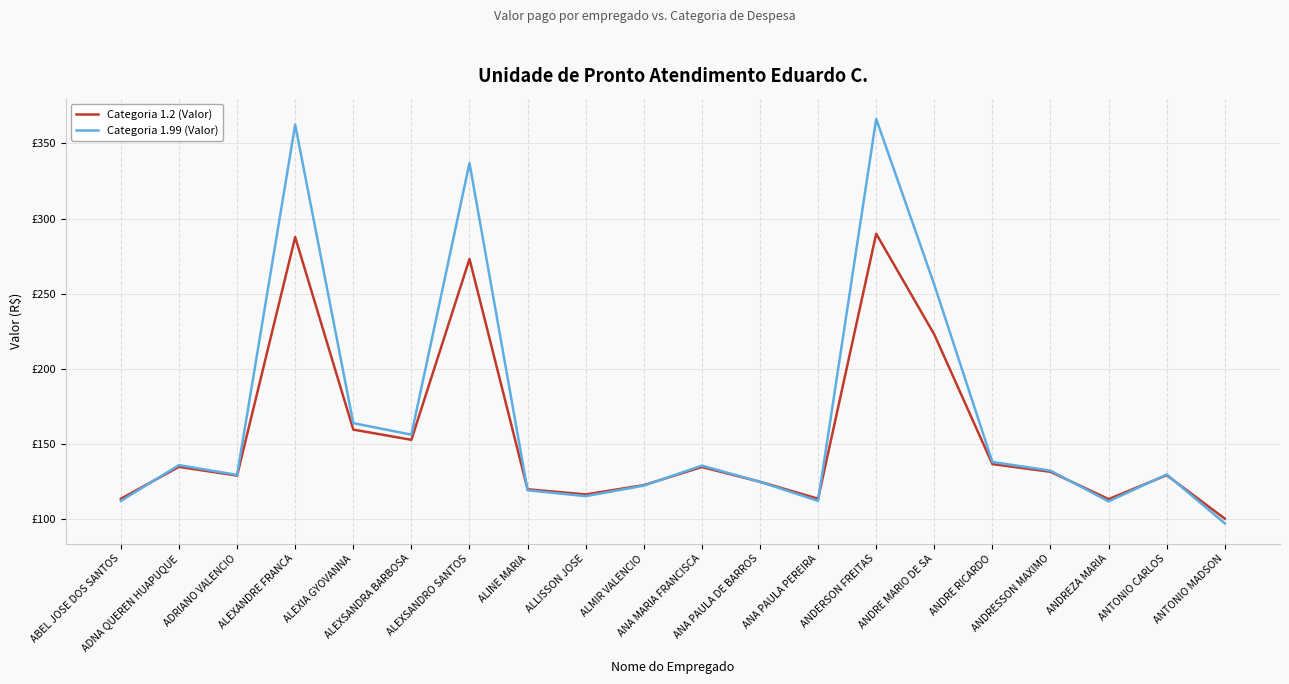

What are all the series names shown in the legend?

Categoria 1.2 (Valor), Categoria 1.99 (Valor)